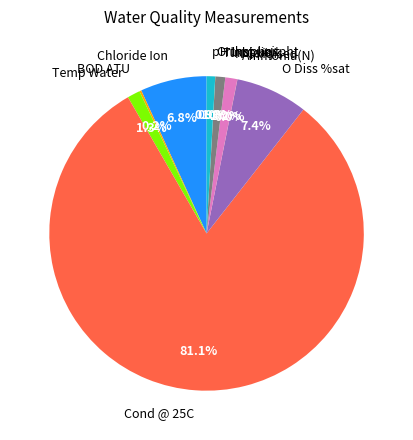

To the nearest percent, what percentage of the pie is pH Inst unit?

1%